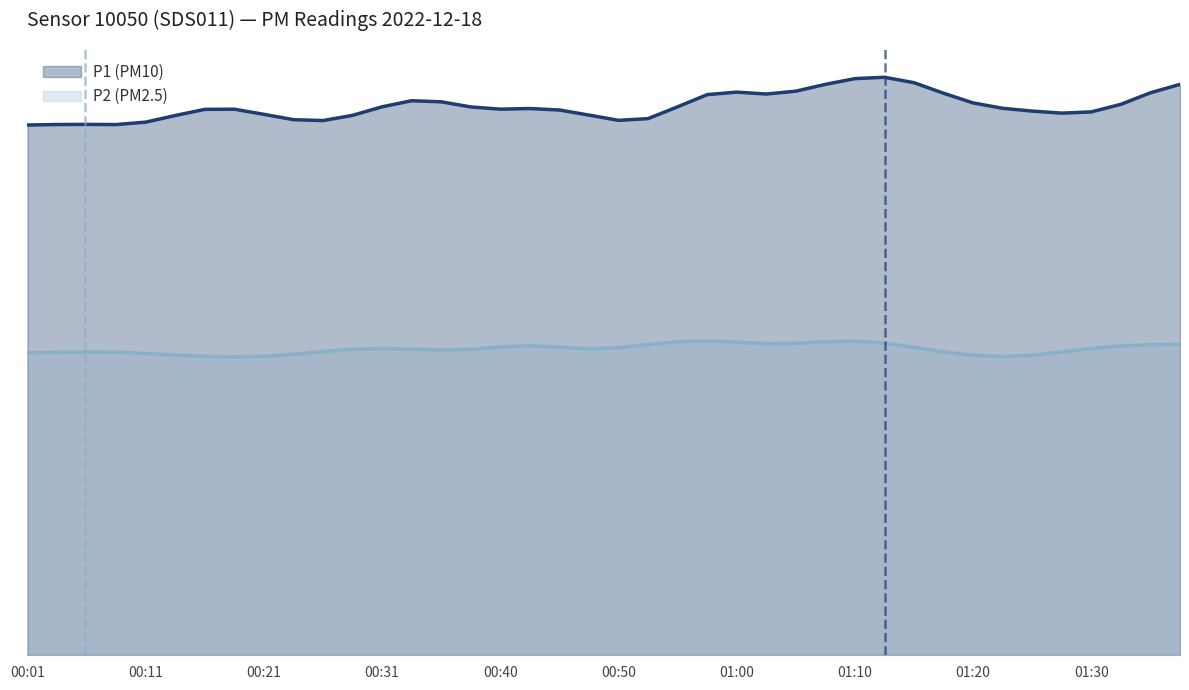

At which category is the sum across all series the highest?

01:12